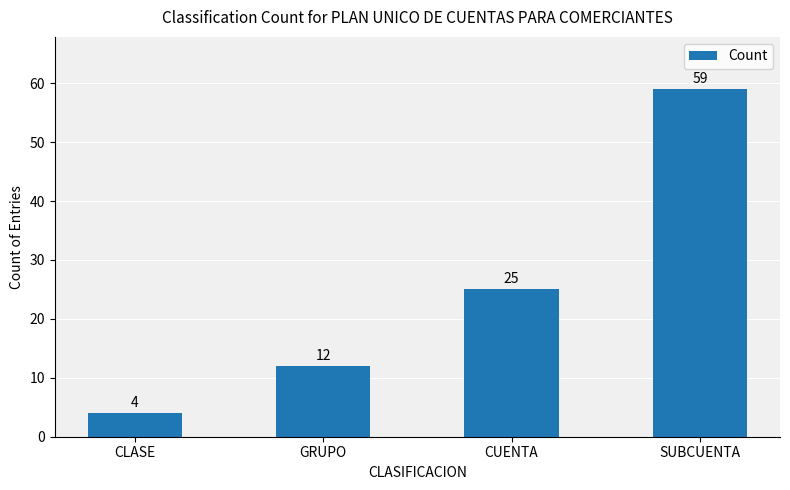

Reading left to right, list all the values displayed in this chart.

CLASE=4	GRUPO=12	CUENTA=25	SUBCUENTA=59